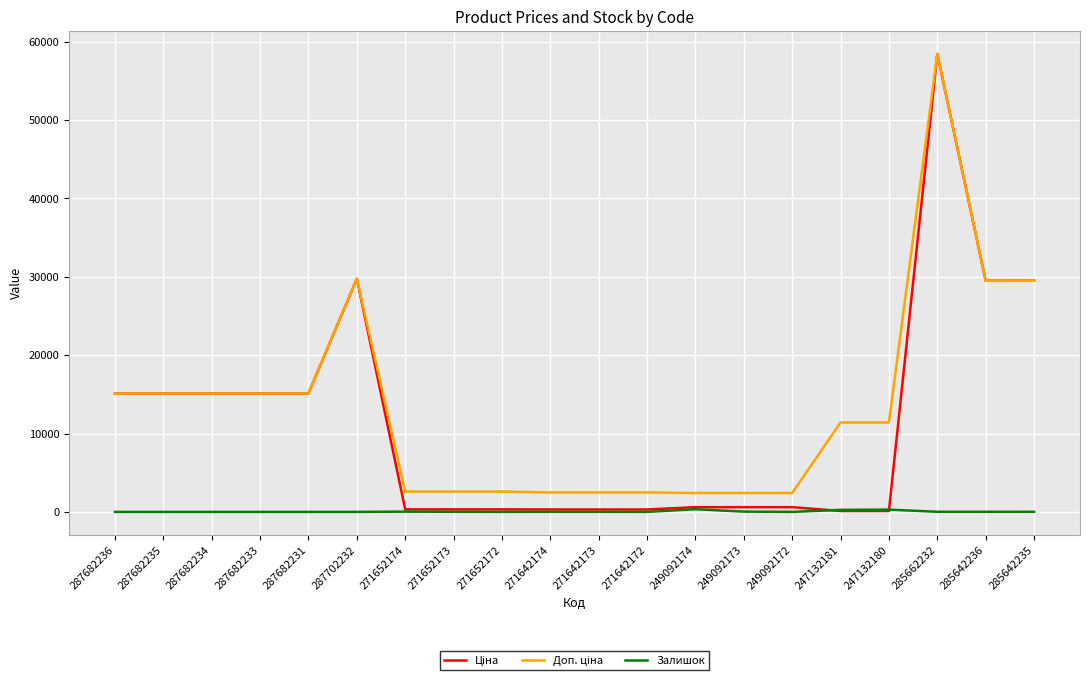

The value of Залишок at 287682234 is 0.0. True or false?

True